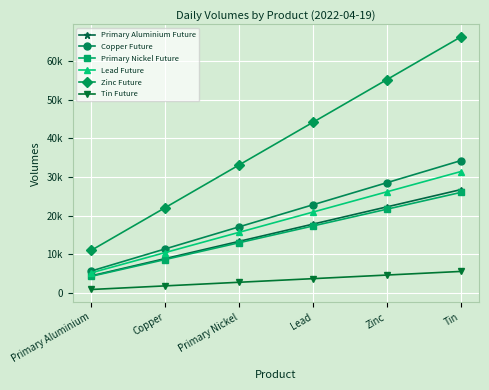

Is the value of Primary Aluminium Future at Primary Aluminium greater than the value of Tin Future at Copper?

Yes